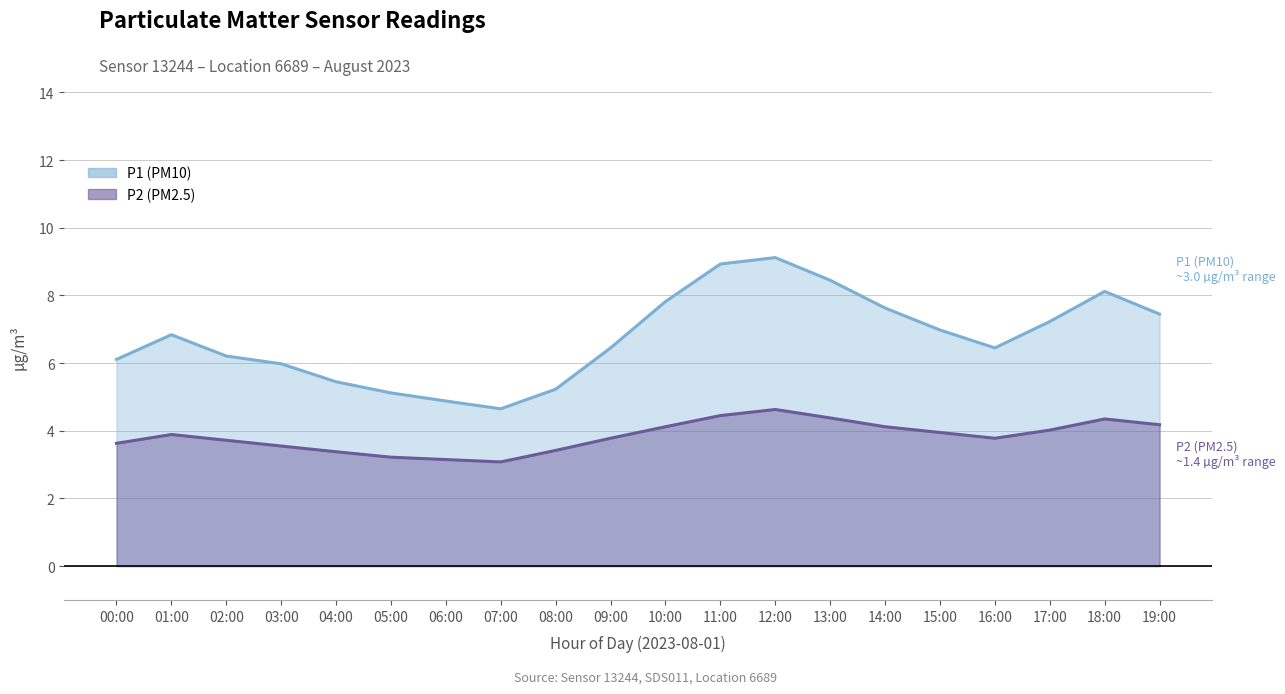

Is it true that P2 (PM2.5) equals 3.8 at 16:00?

True